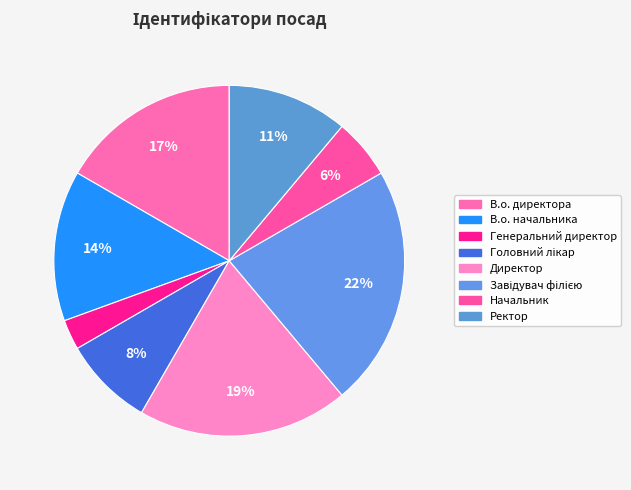

Count the number of slices in the pie.

8